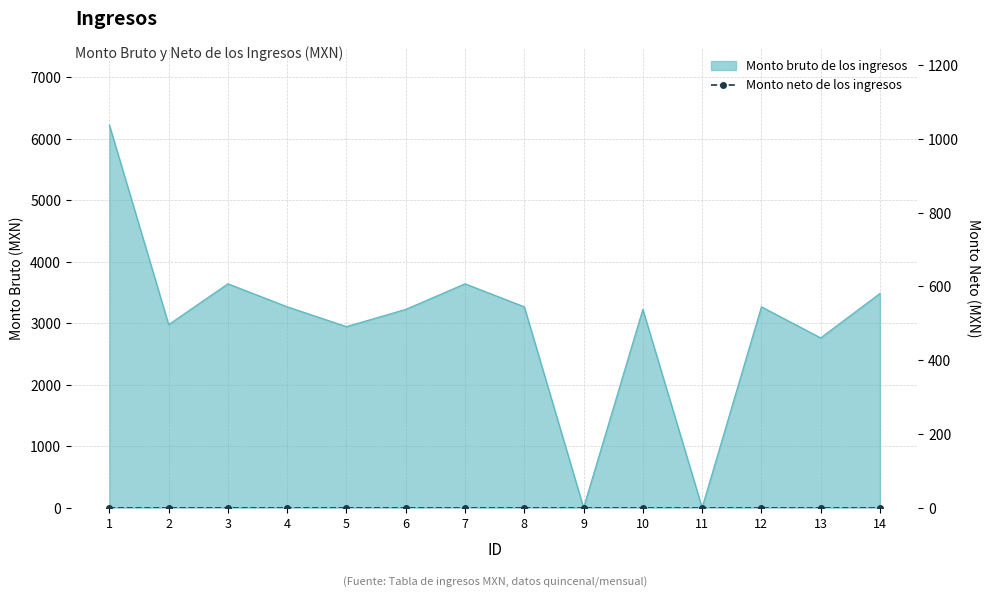

True or false: the data has more than 1 interior local peaks.

True